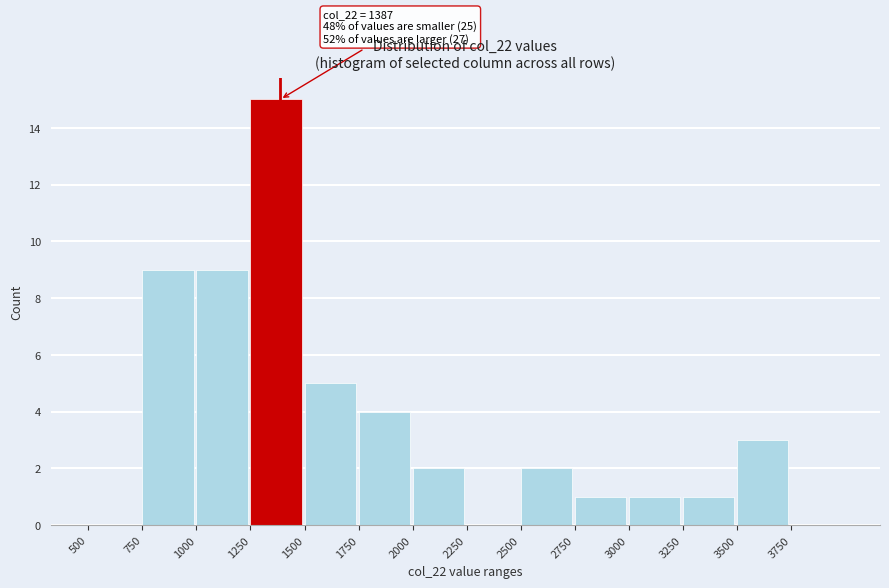

Which range on the x-axis has the tallest bar?

1250 to 1500